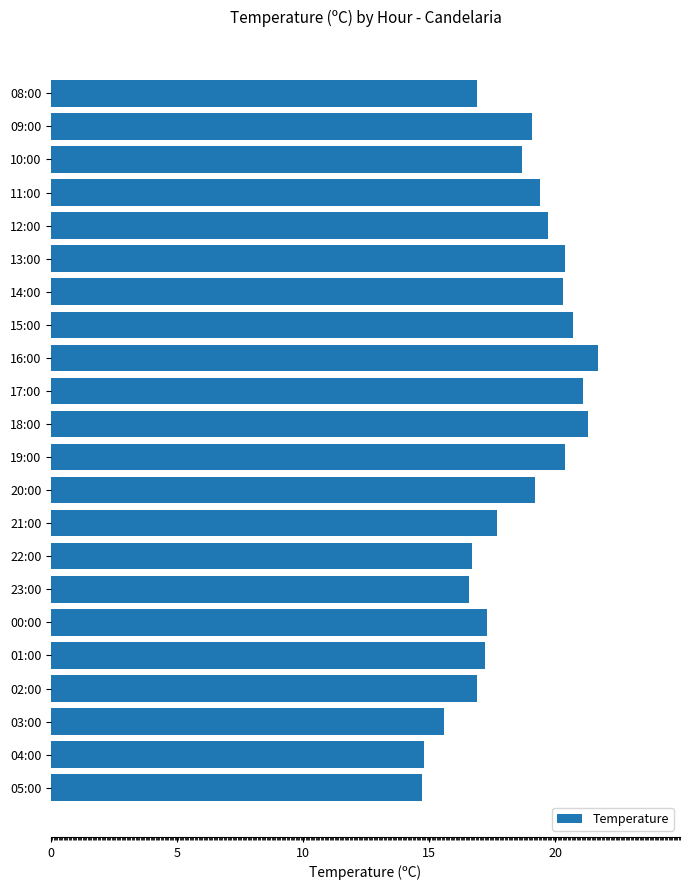

Where is the data nearest to the value 18?

21:00